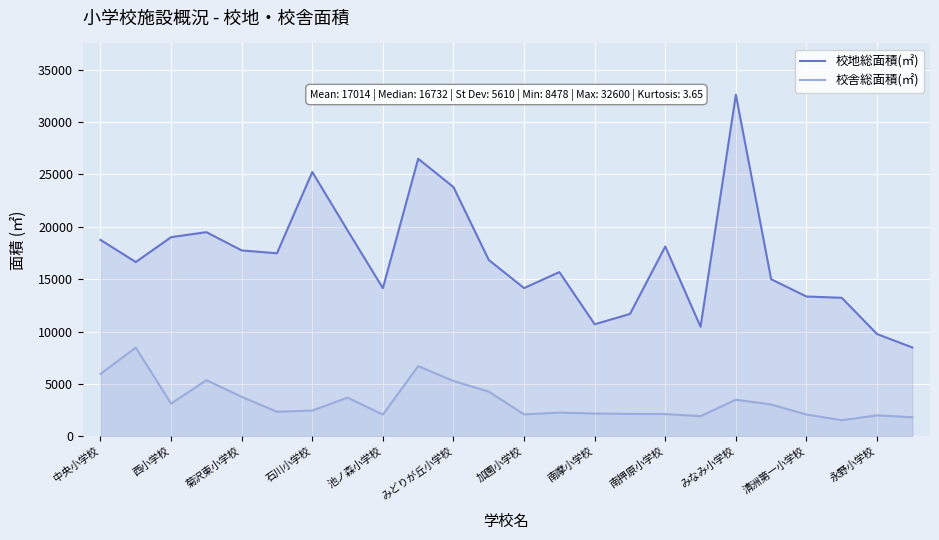

What is the sum of all 校地総面積(㎡) values?

408331